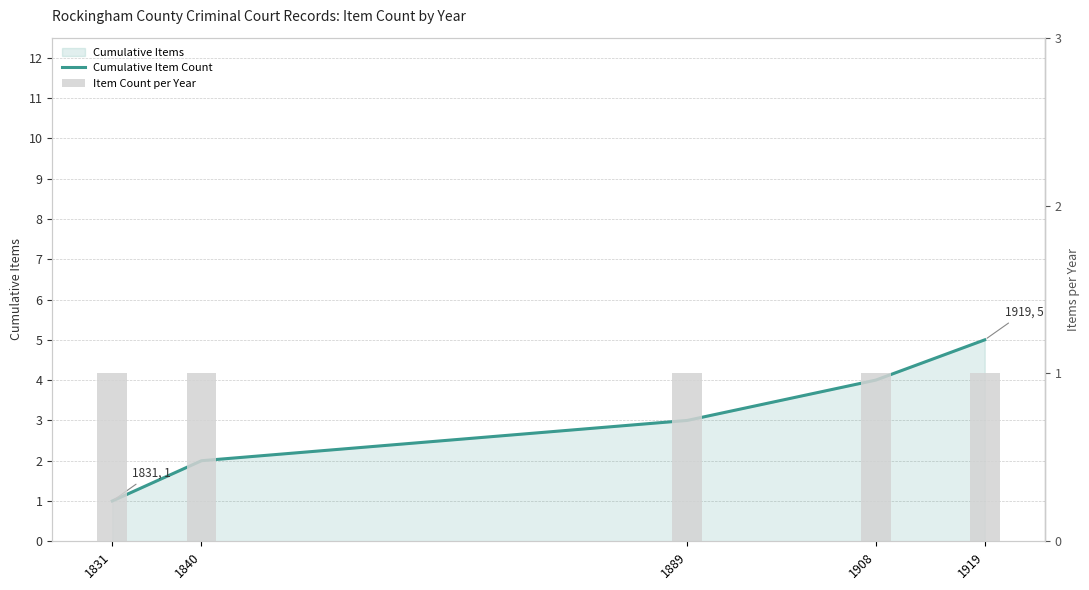

Read the Item Count per Year value at 1908.

1